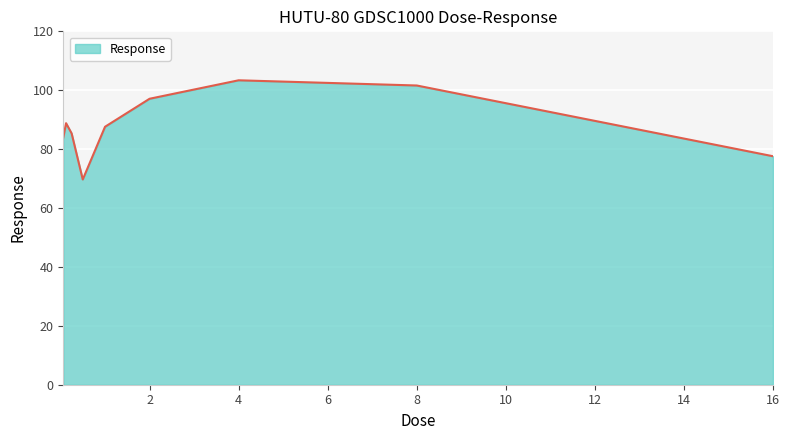

What is the greatest value displayed?

103.4